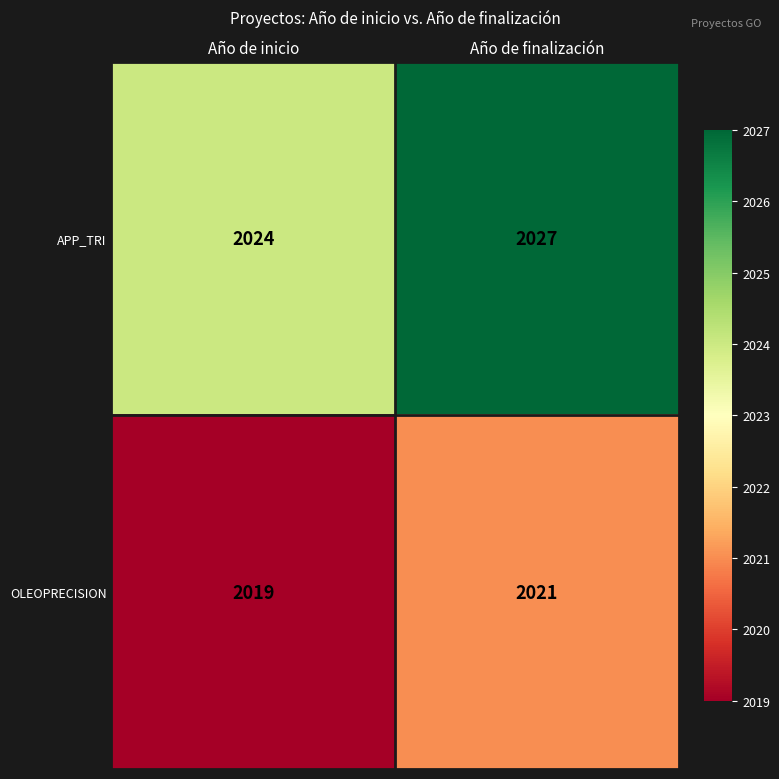

The value of APP_TRI at Año de finalización is 2027. True or false?

True